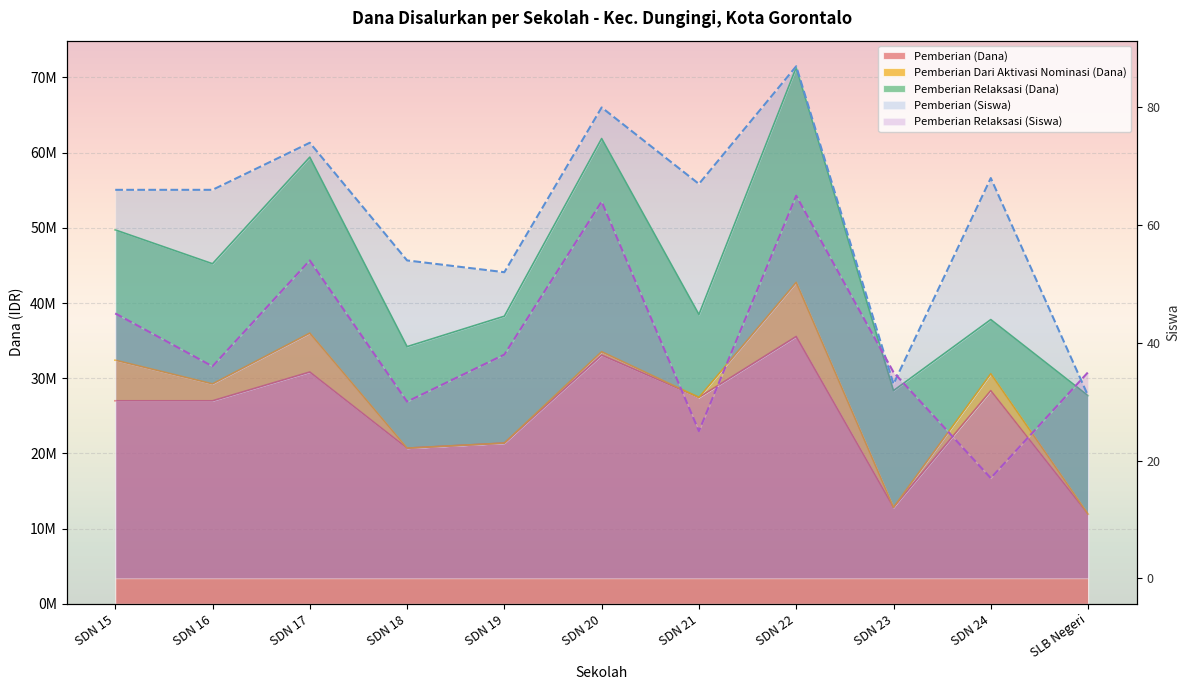

Rank the categories by Pemberian (Siswa) value from highest to lowest.

SDN 22, SDN 20, SDN 17, SDN 24, SDN 21, SDN 15, SDN 16, SDN 18, SDN 19, SDN 23, SLB Negeri